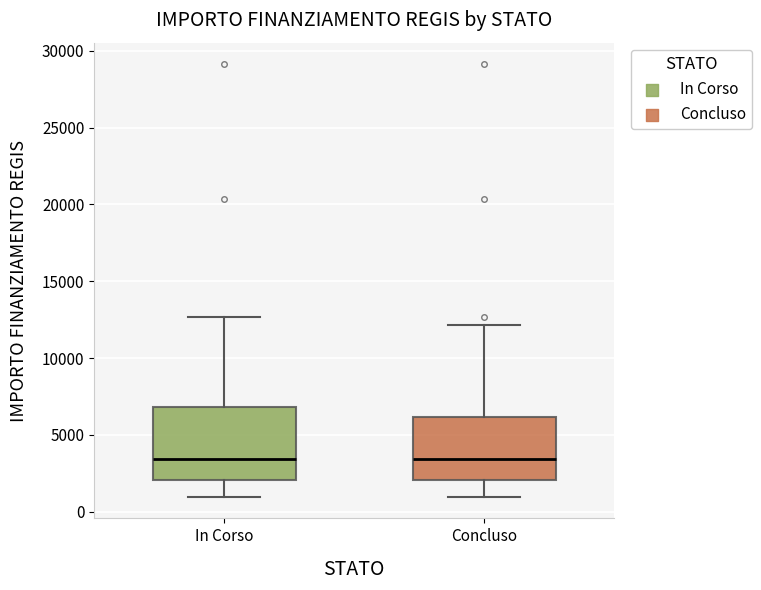

Comparing the boxes themselves (not the whiskers), which one is the tallest?

In Corso